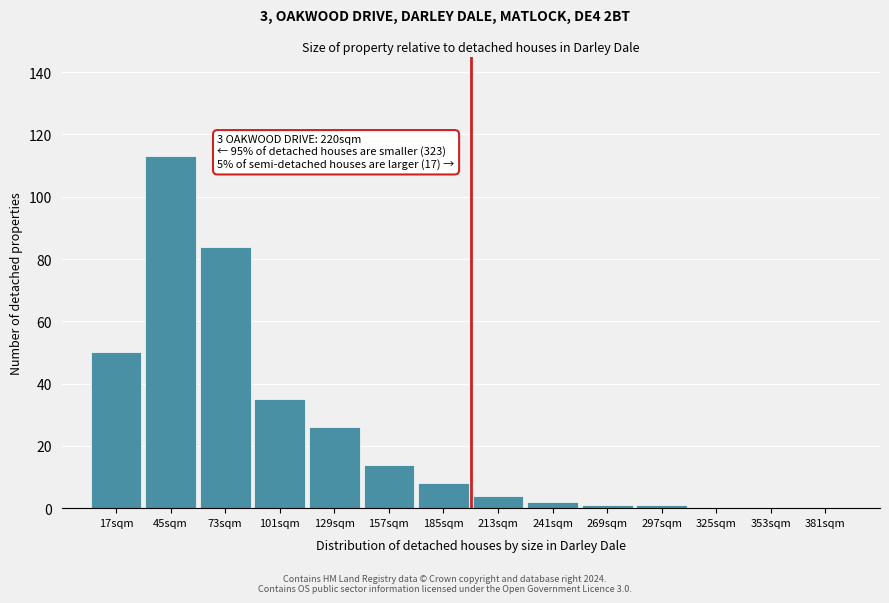

Reading left to right, list all the values displayed in this chart.

17sqm=50	45sqm=113	73sqm=84	101sqm=35	129sqm=26	157sqm=14	185sqm=8	213sqm=4	241sqm=2	269sqm=1	297sqm=1	325sqm=0	353sqm=0	381sqm=0